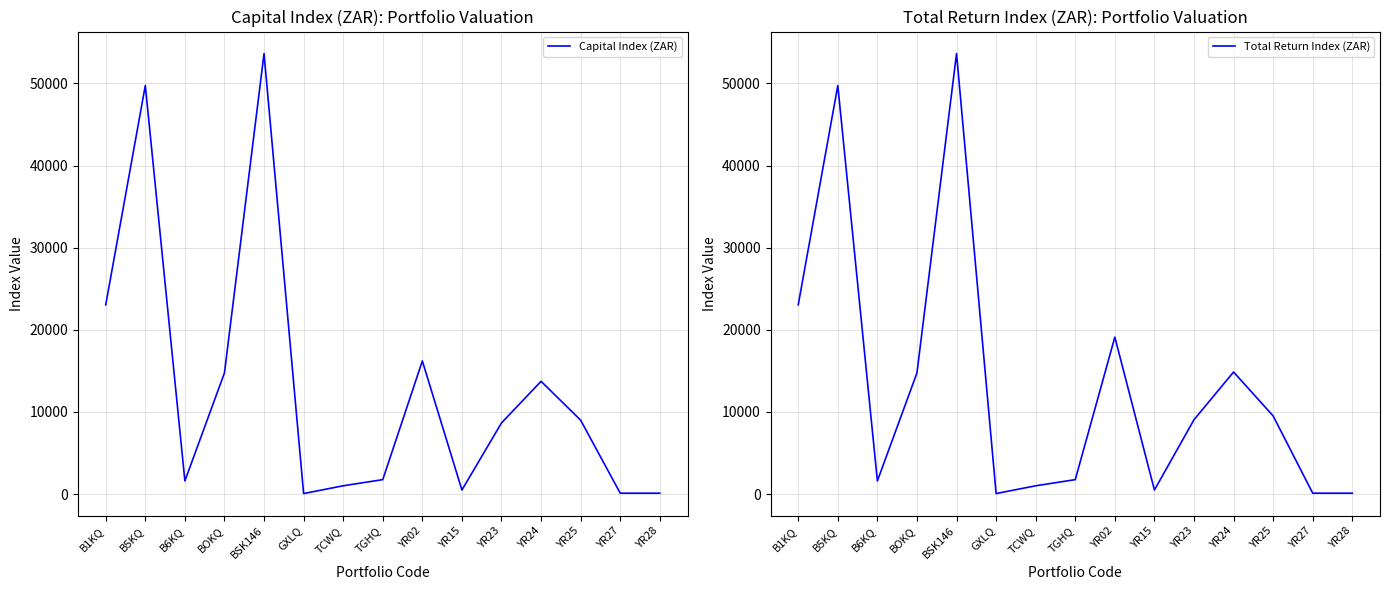

Rank the series at TCWQ from lowest to highest value.

Capital Index (ZAR), Total Return Index (ZAR)